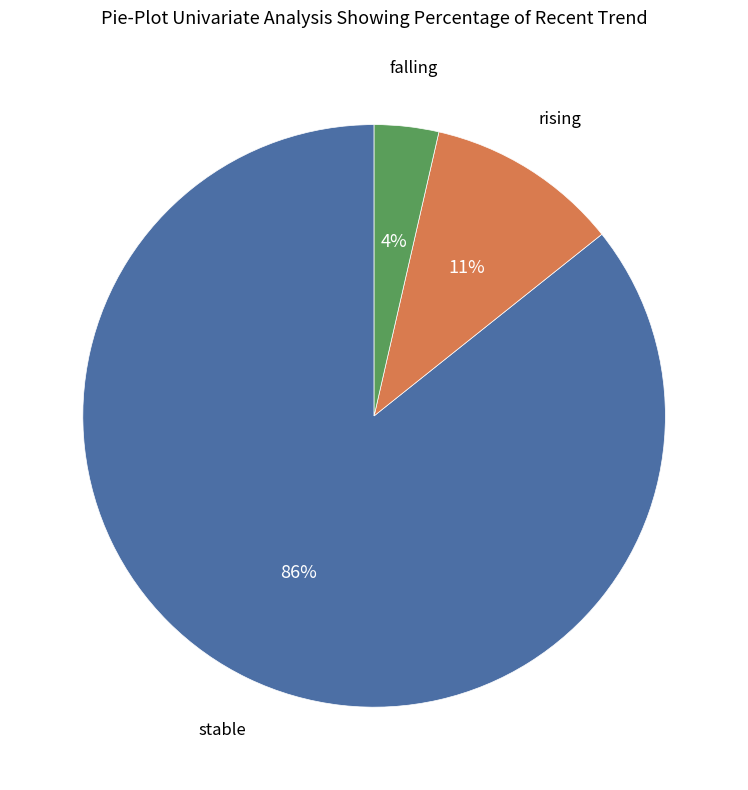

To the nearest percent, what is the average slice percentage?

33%